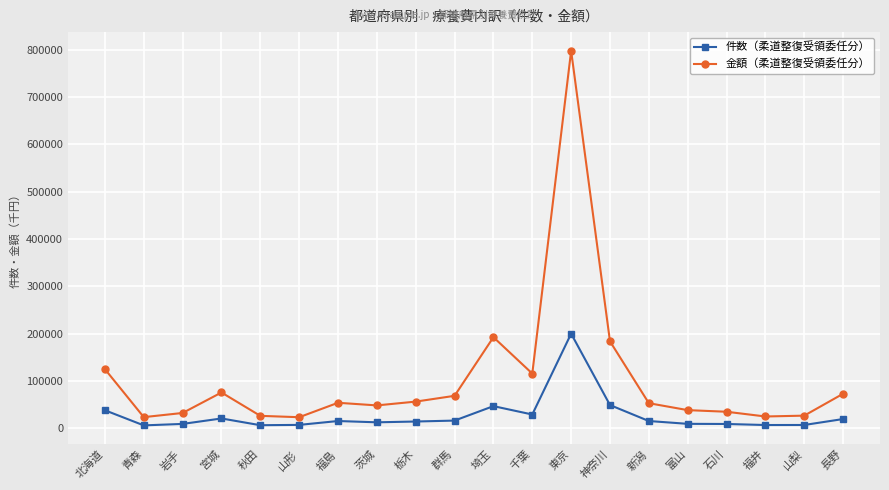

At which category is the sum across all series the highest?

東京